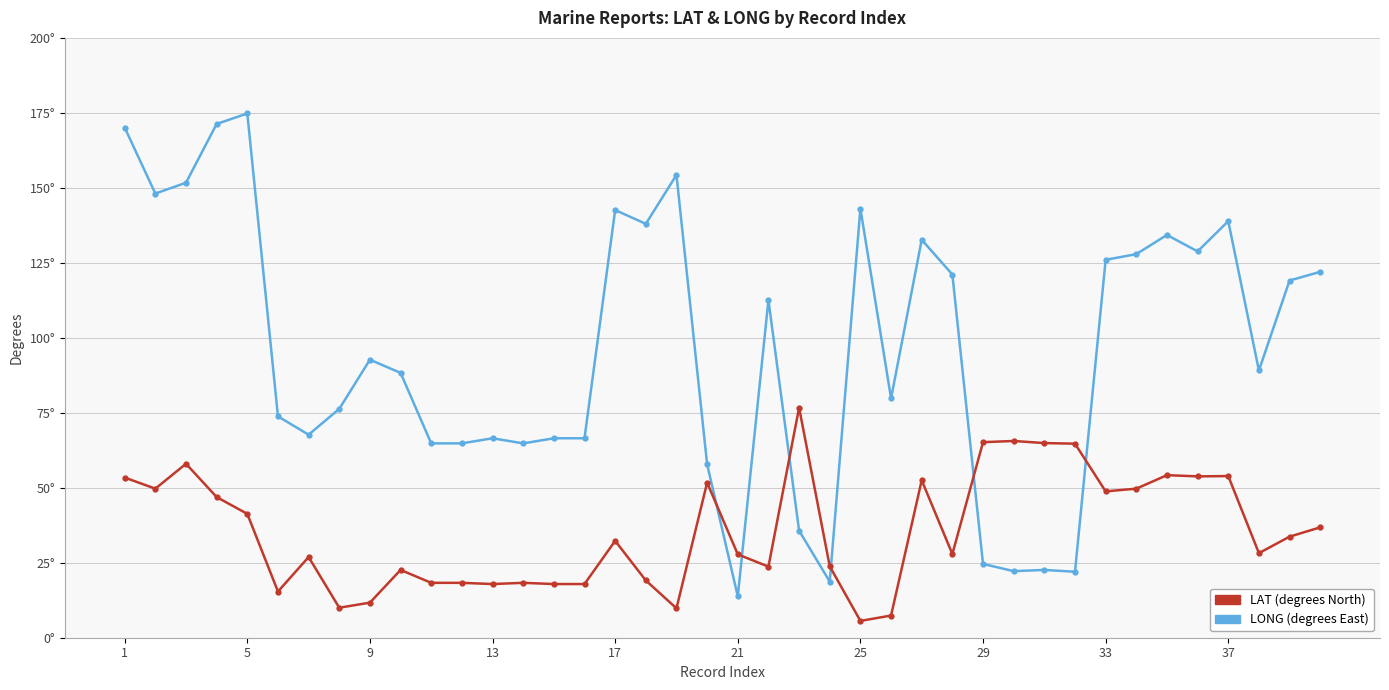

True or false: LONG has a value of 42.2 at 25.

False